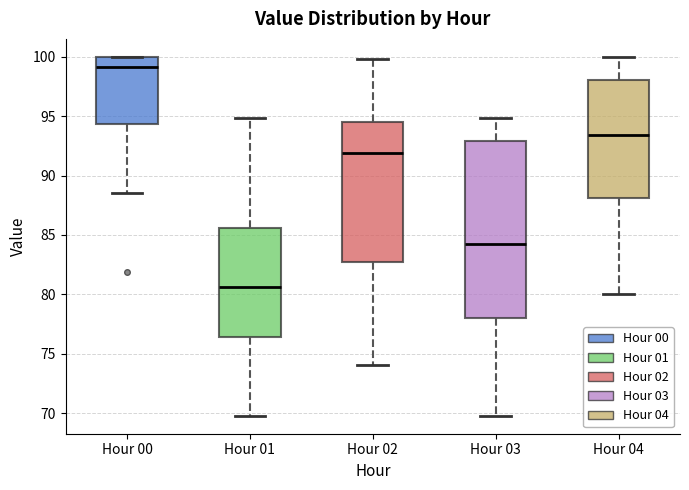

Reading left to right, transcribe this box plot: for each box, give where its median line is, the range the box spans, and where its two whiskers end, as read against the y-axis. The values are not printed on the chart, so give them approximately, as read against the axis.

Hour 00: median 99.0, box 94.5 to 100.0, whiskers 88.5 to 100.0
Hour 01: median 80.5, box 76.5 to 85.5, whiskers 70.0 to 95.0
Hour 02: median 92.0, box 82.5 to 94.5, whiskers 74.0 to 100.0
Hour 03: median 84.0, box 78.0 to 93.0, whiskers 70.0 to 95.0
Hour 04: median 93.5, box 88.0 to 98.0, whiskers 80.0 to 100.0